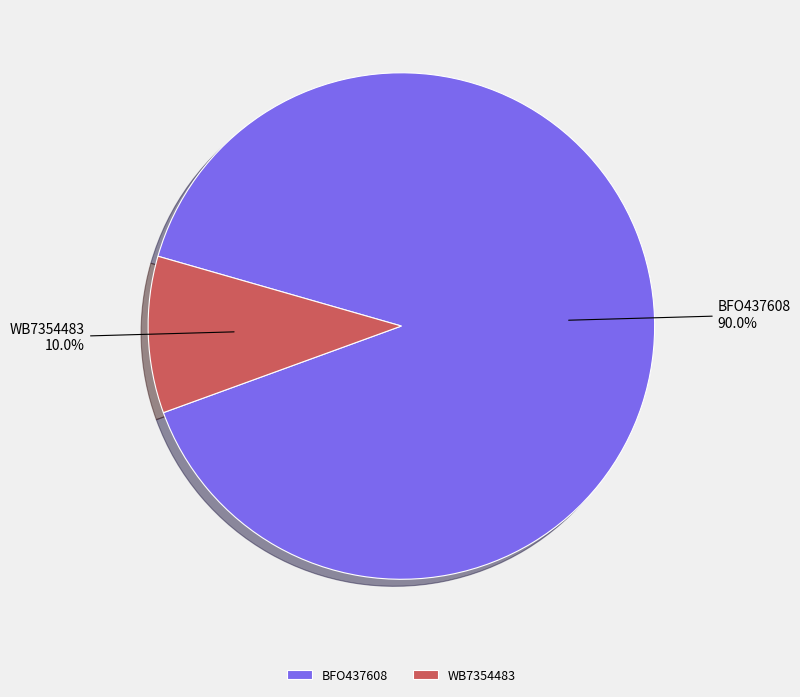

What percentage do BFO437608 and WB7354483 together represent?

100.0%